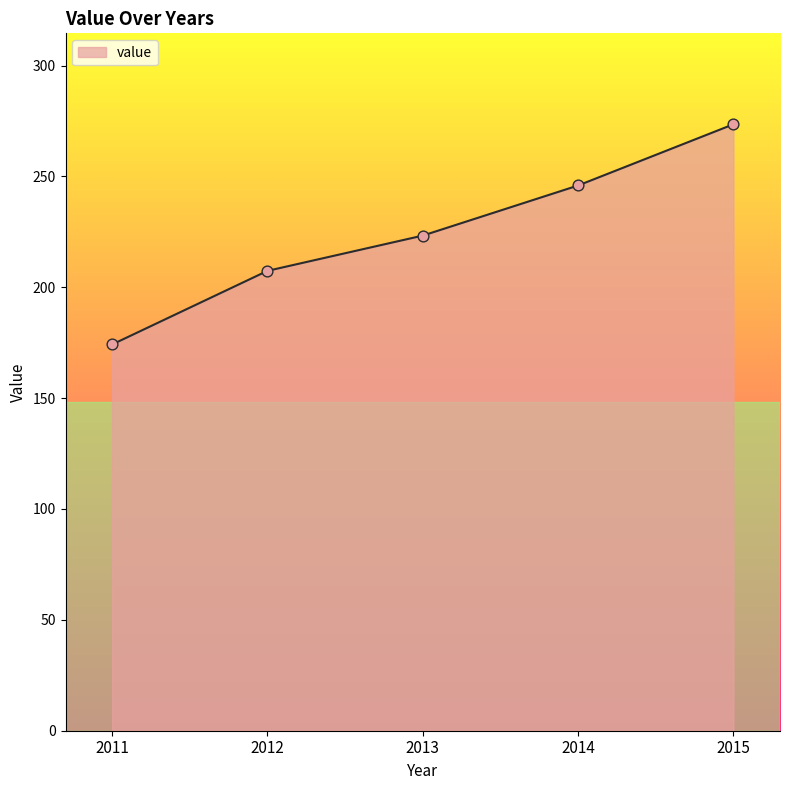

Between 2012 and 2015, which is larger?

2015